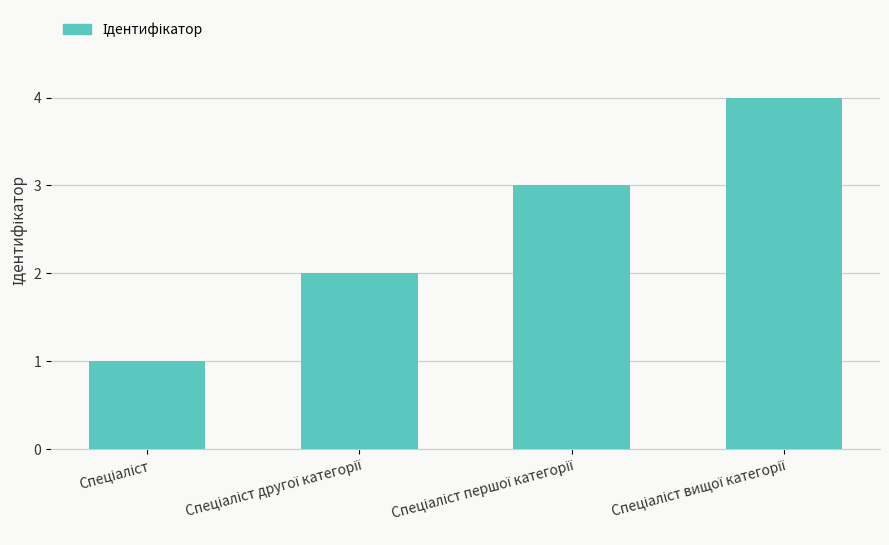

What is the sum of all values?

10